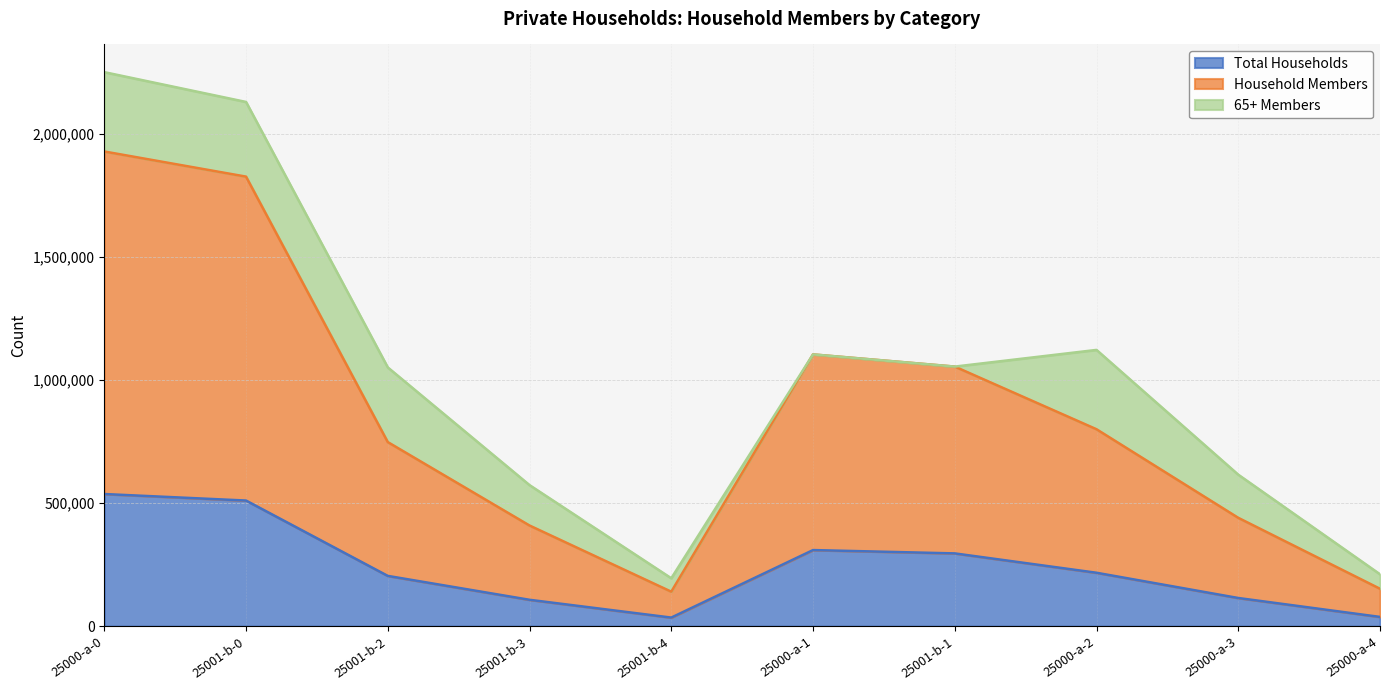

Is the value of Total Households at 25000-a-2 greater than the value of Household Members at 25001-b-3?

No